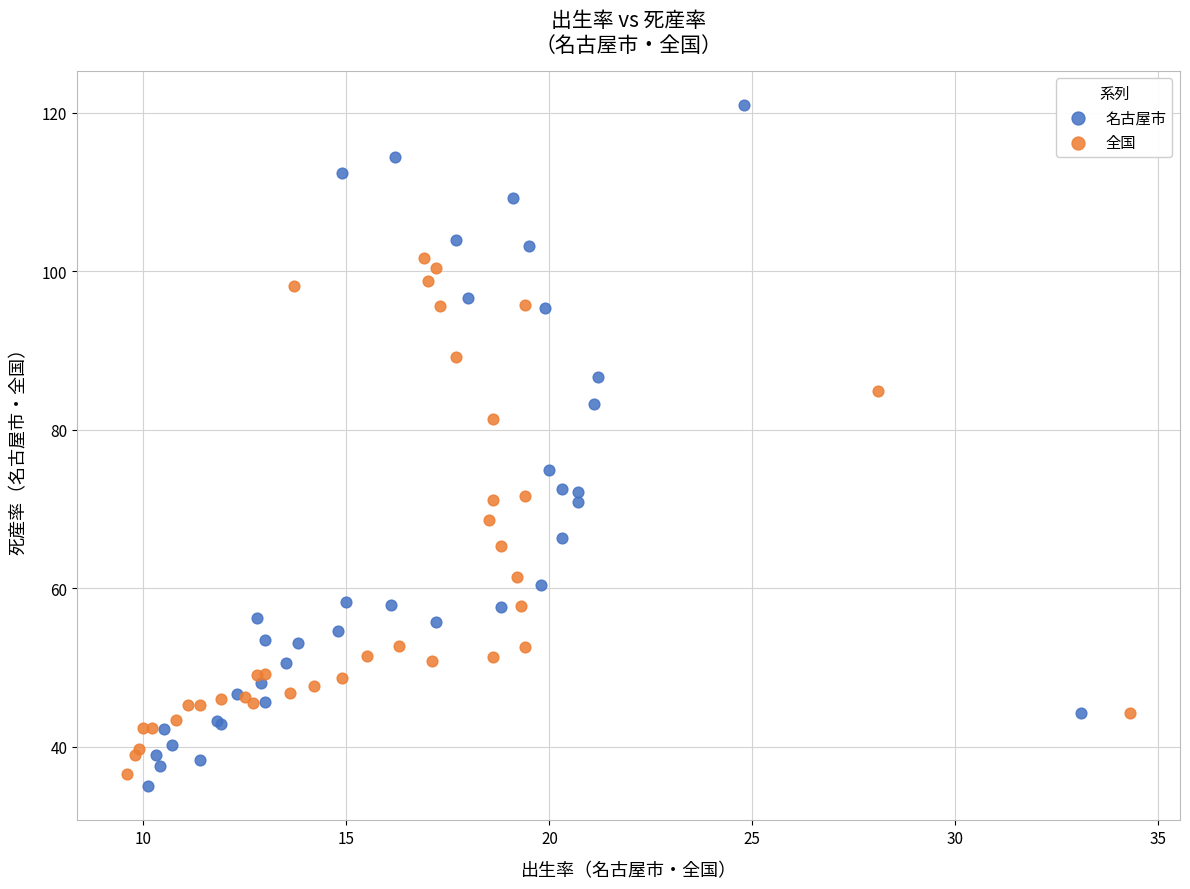

Which series reaches the maximum Y coordinate?

名古屋市